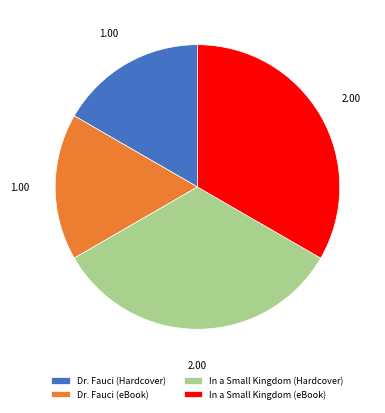

Is there a majority slice in this chart?

No